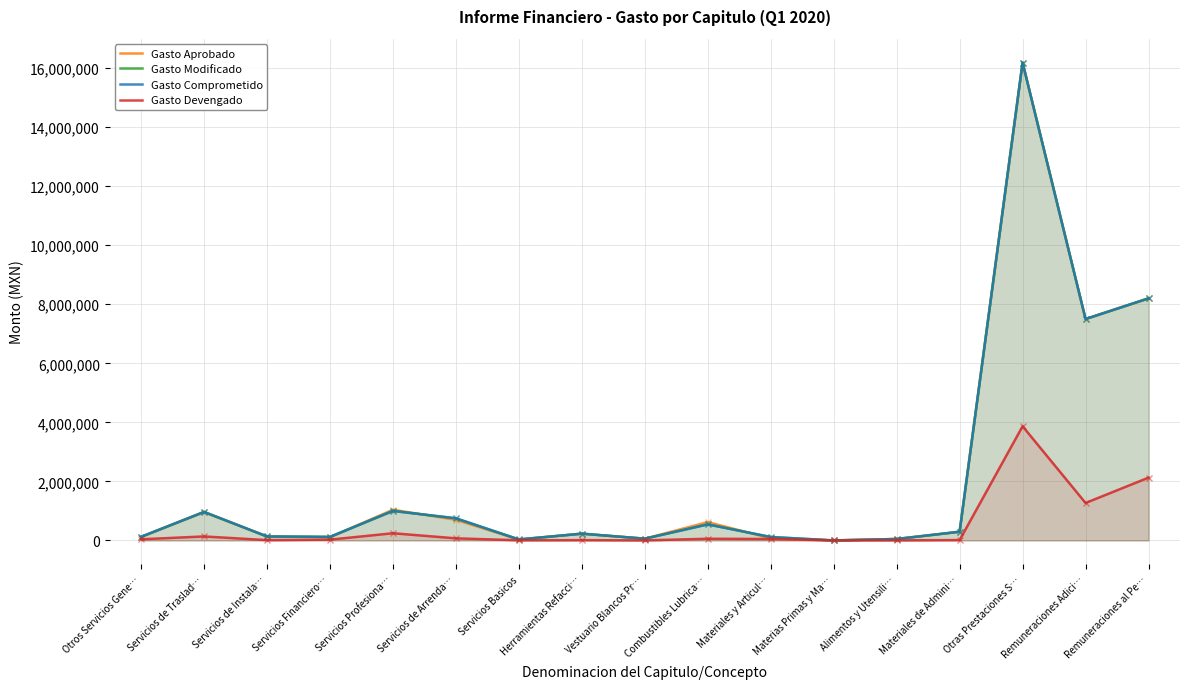

What is the spread (max minus min) of values at Otros Servicios Gene…?

84471.2